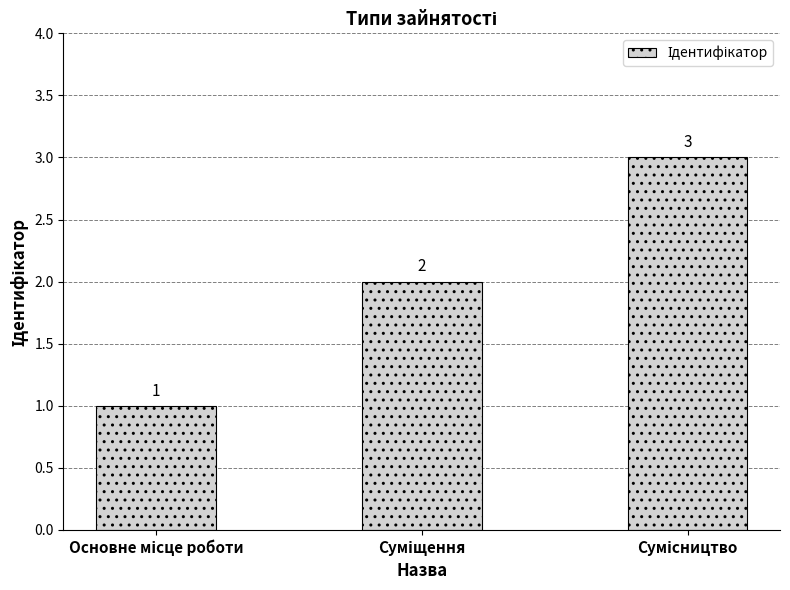

What is the value of the 2nd bar from the left?

2